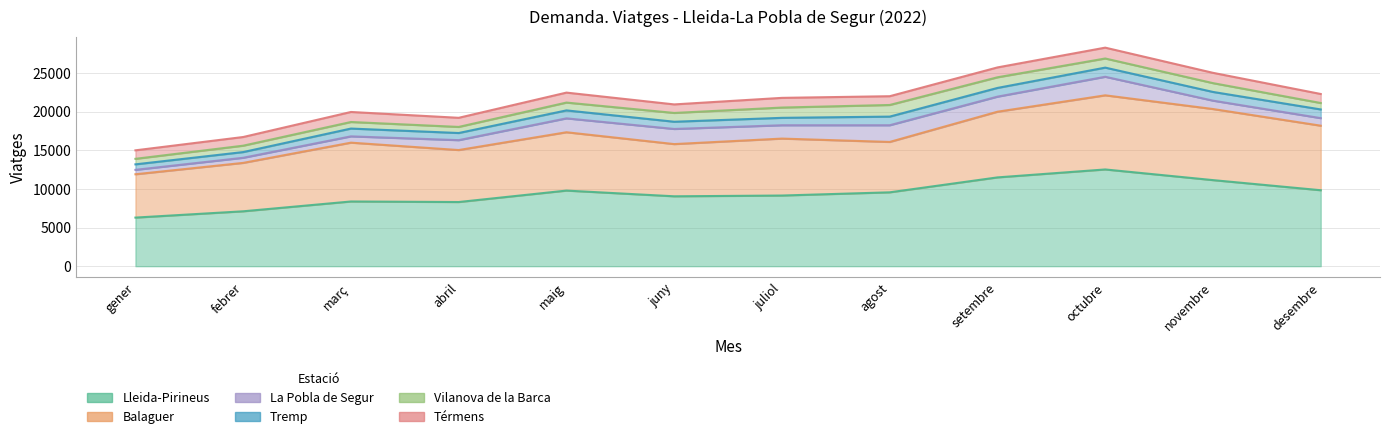

How many interior local valleys does the Tremp series have?

2